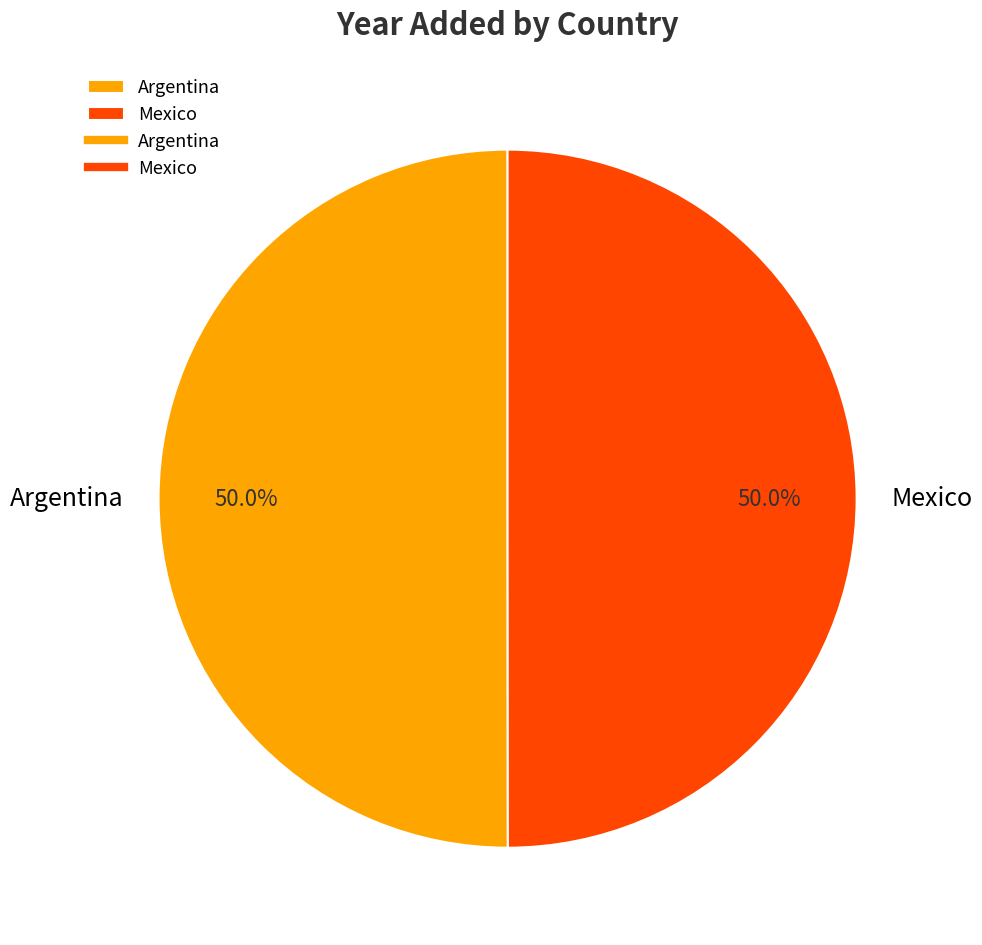

Approximately how many times larger is the value at Mexico compared to Argentina?

1.0